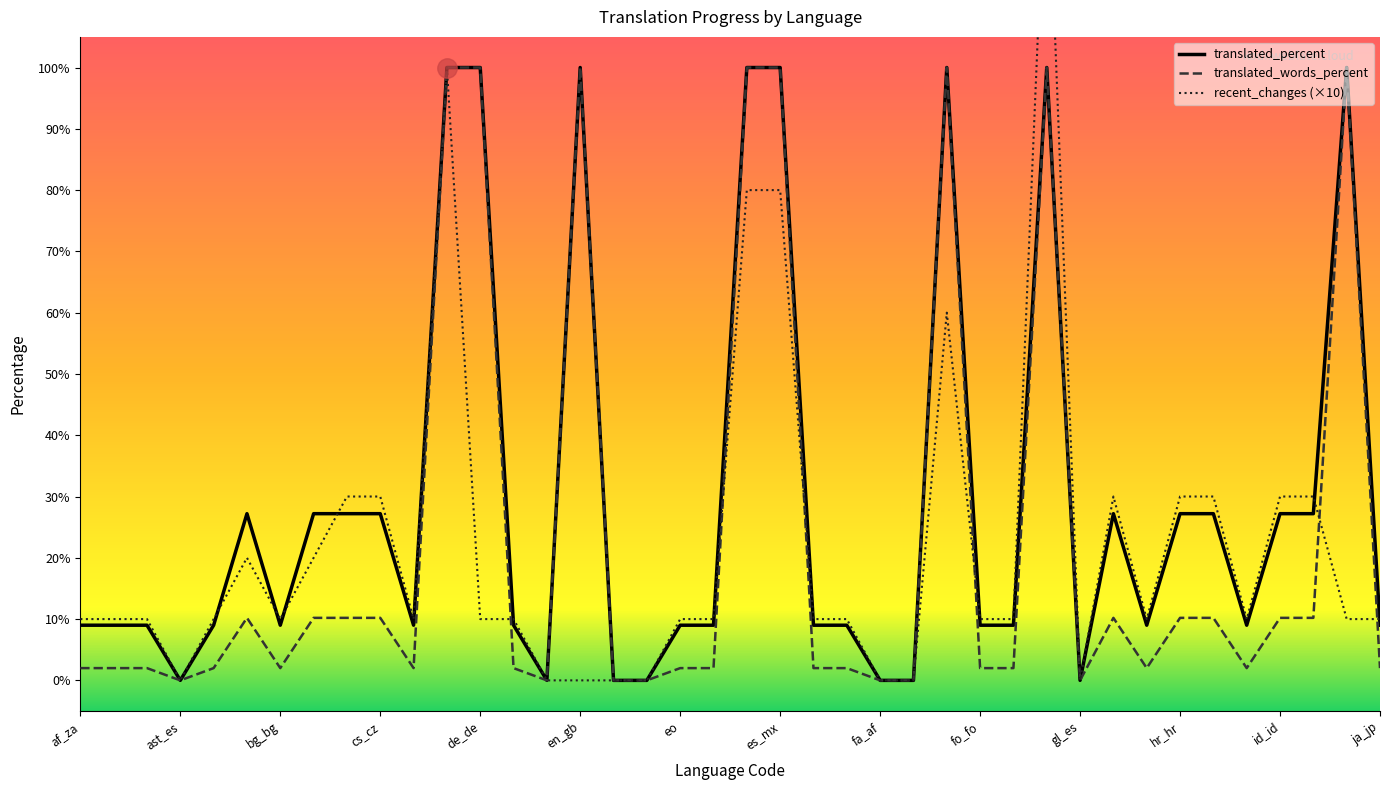

How many lines are shown in the chart?

3